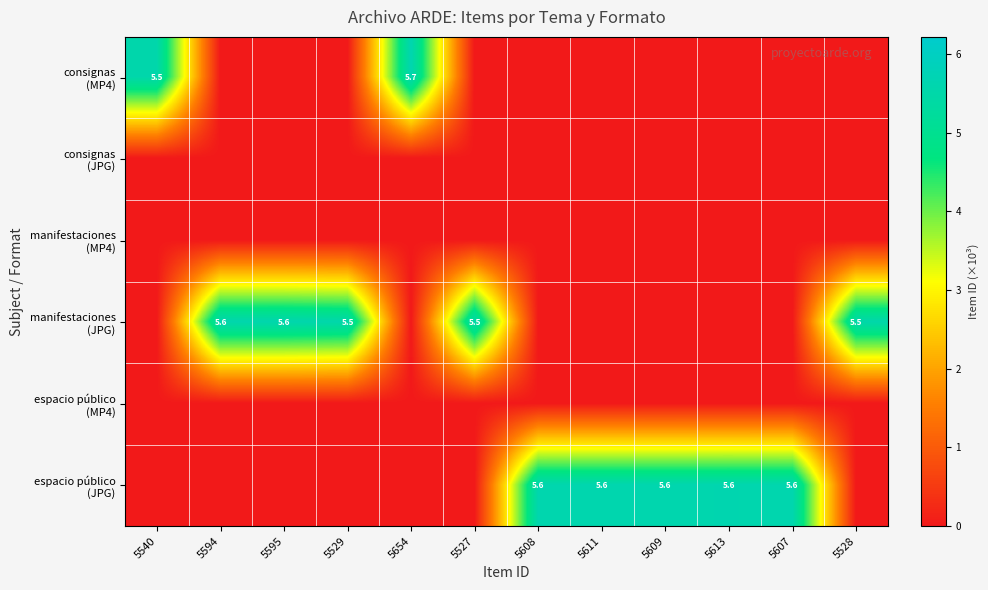

At which category does the chart reach its peak across all series?

5654